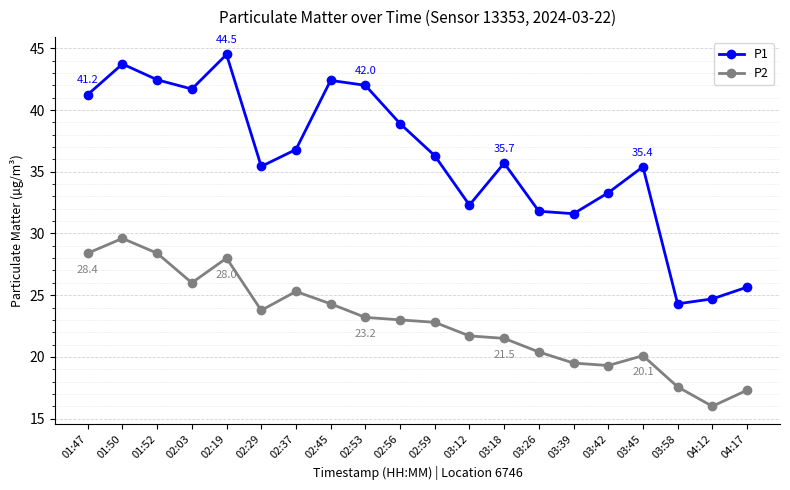

List the series in order of their overall mean, highest first.

P1, P2